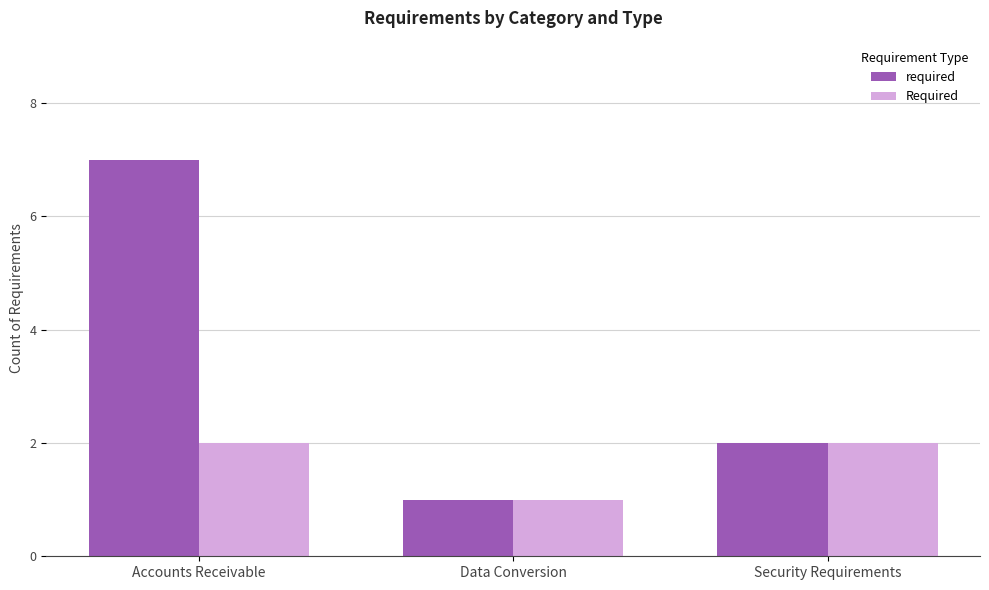

What position from the left is Data Conversion?

2